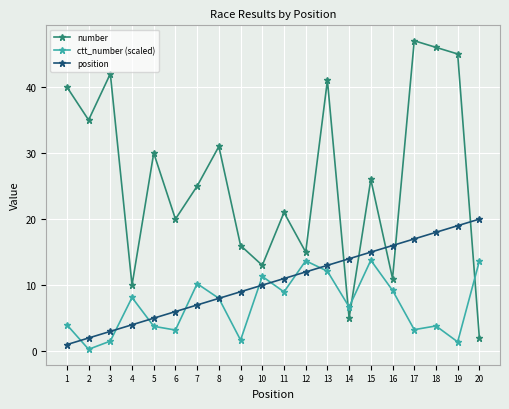

What is the minimum value for position?

1.0